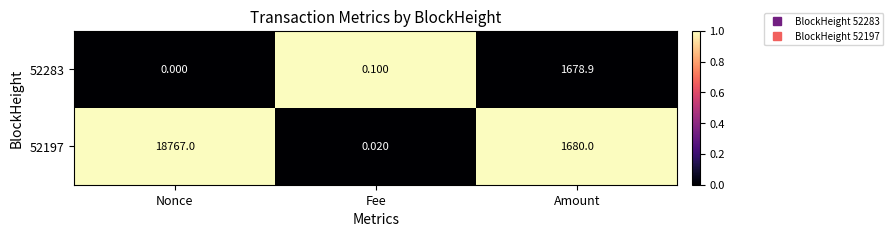

At which label does 52197 first exceed 1680?

Nonce